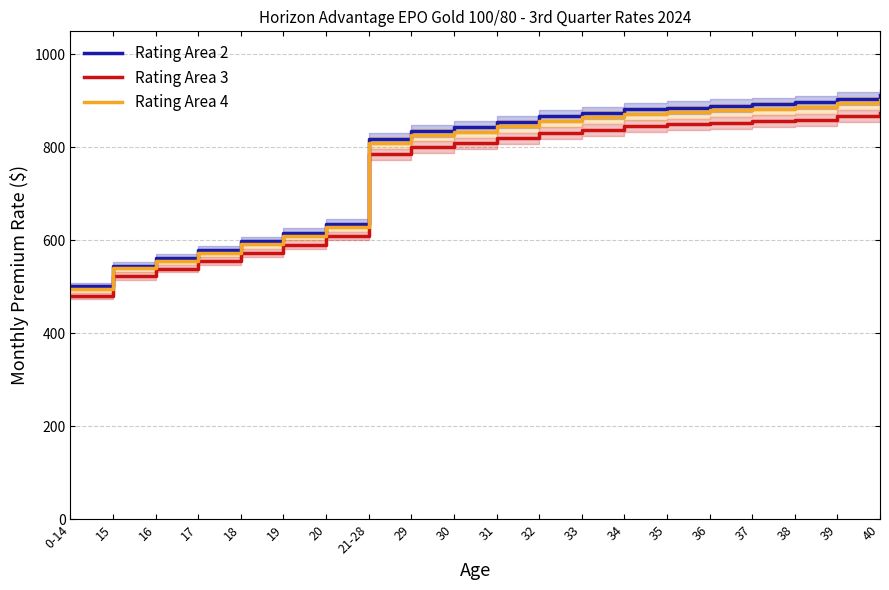

Between 16 and 31, which series saw the biggest shift?

Rating Area 2